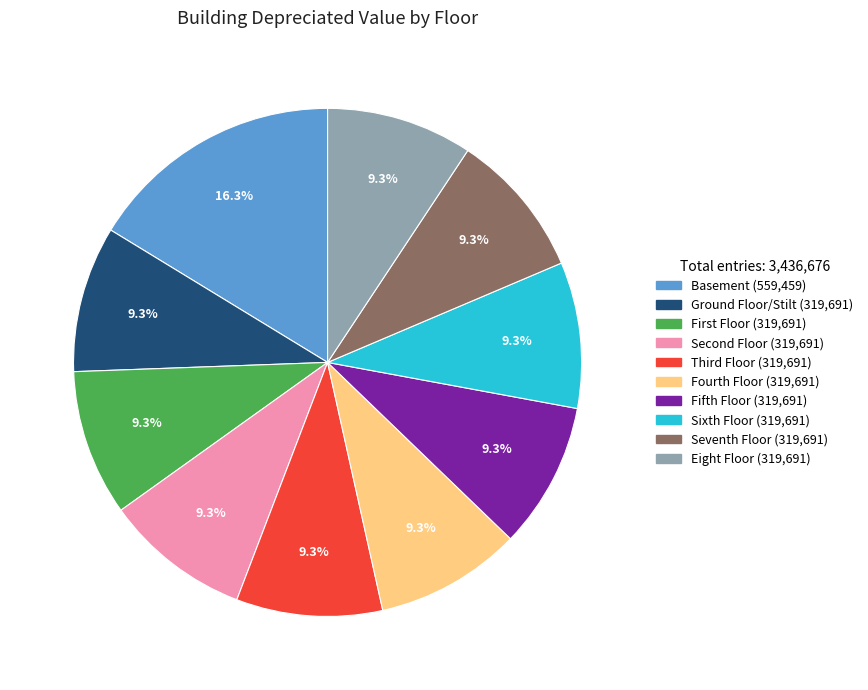

To the nearest percent, what is the difference between the largest and smallest slice percentages?

7%